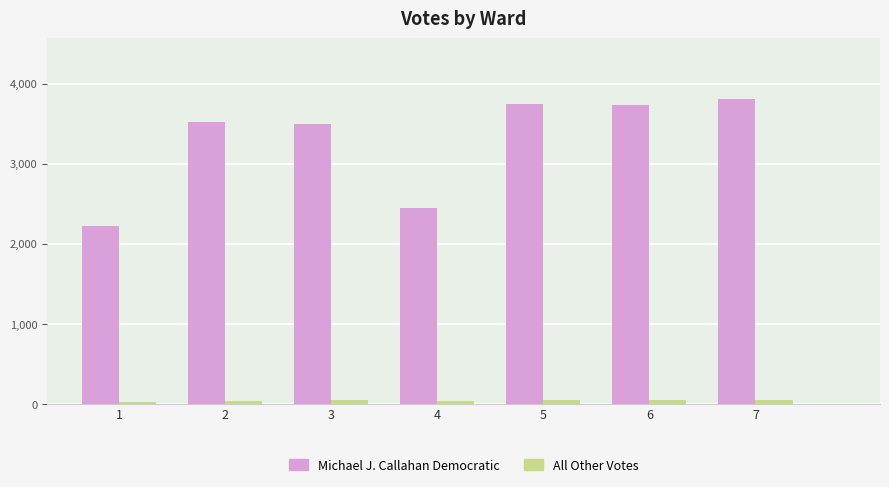

True or false: All Other Votes has a value of 54 at 6.

True